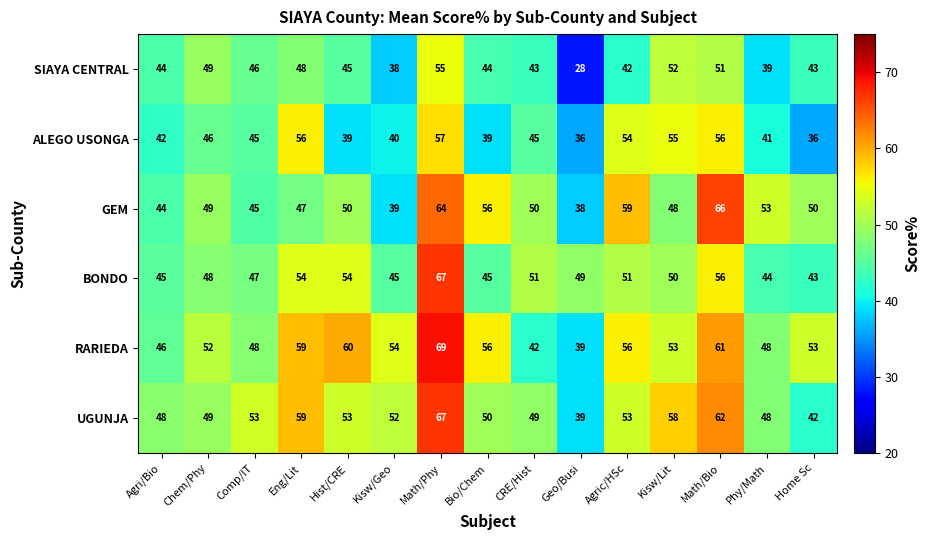

The SIAYA CENTRAL series shows 52 at Kisw/Lit. True or false?

True